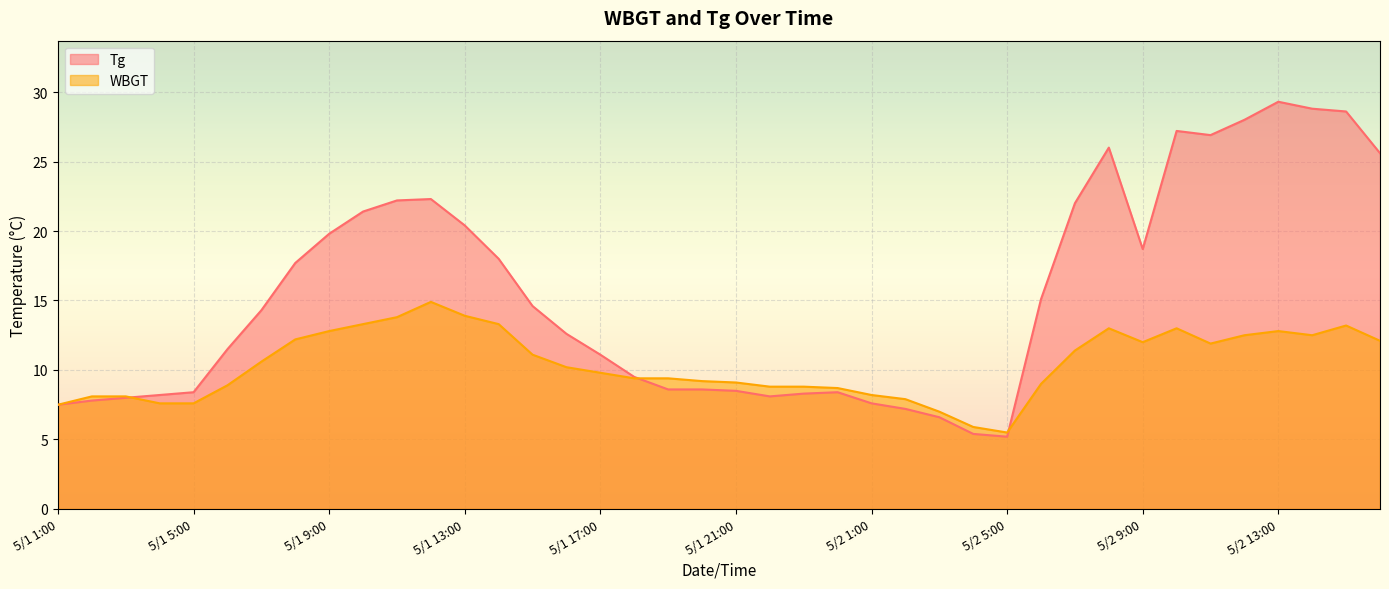

Where is the first local minimum for Tg?

5/1 22:00